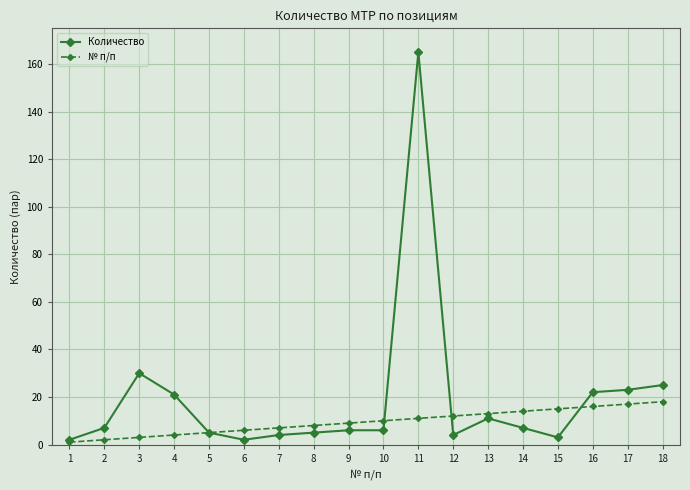

True or false: Количество has more than 2 points higher than both neighbors.

True